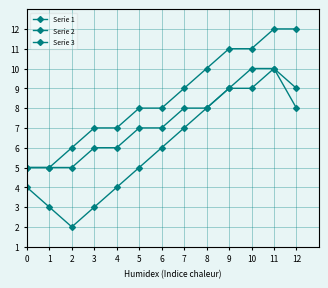

Count the number of categories in the chart.

13